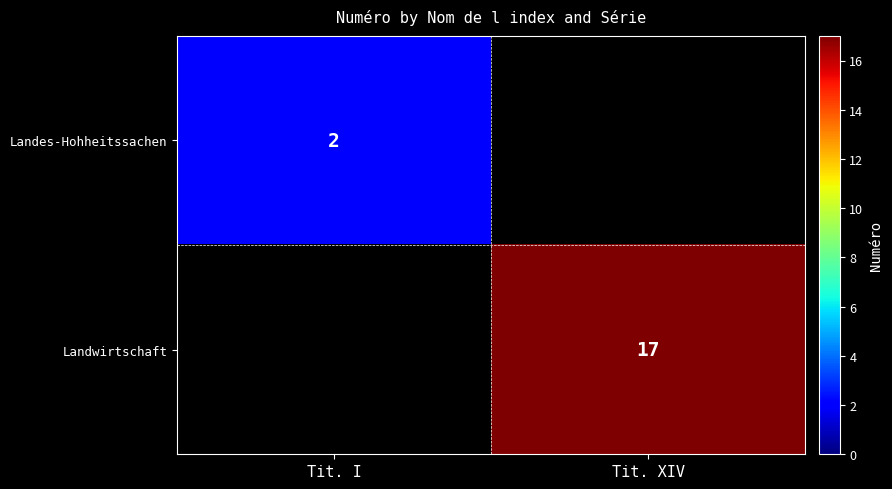

The Landes-Hohheitssachen series shows 1 at Tit. I. True or false?

False